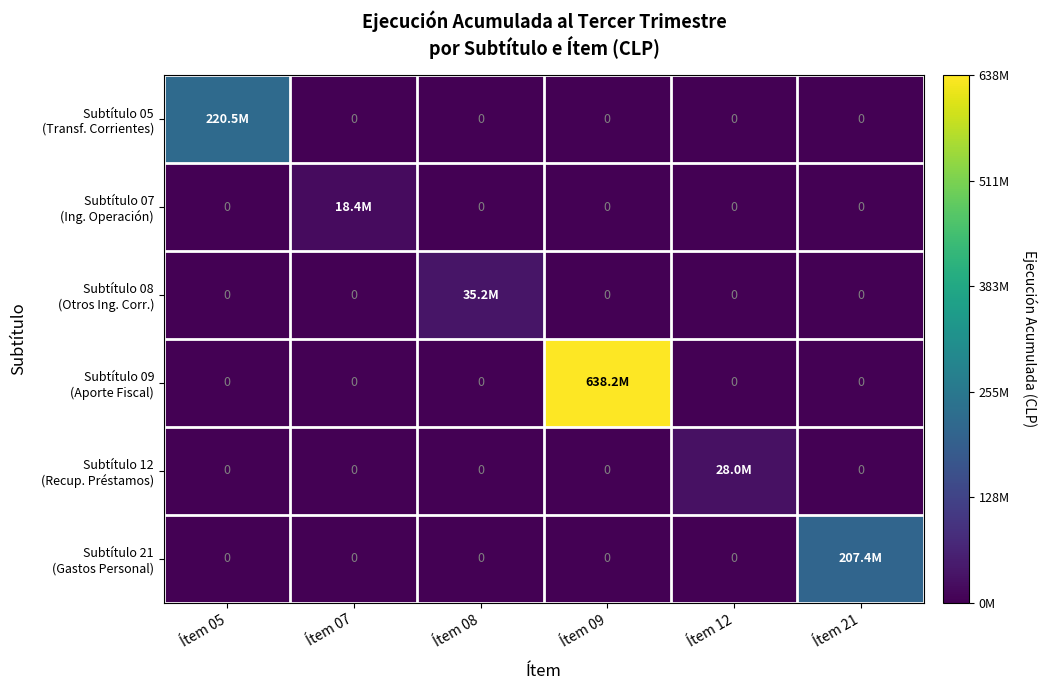

Between Ítem 05 and Ítem 08, which series saw the biggest shift?

Subtítulo 05 (Transf. Corrientes)